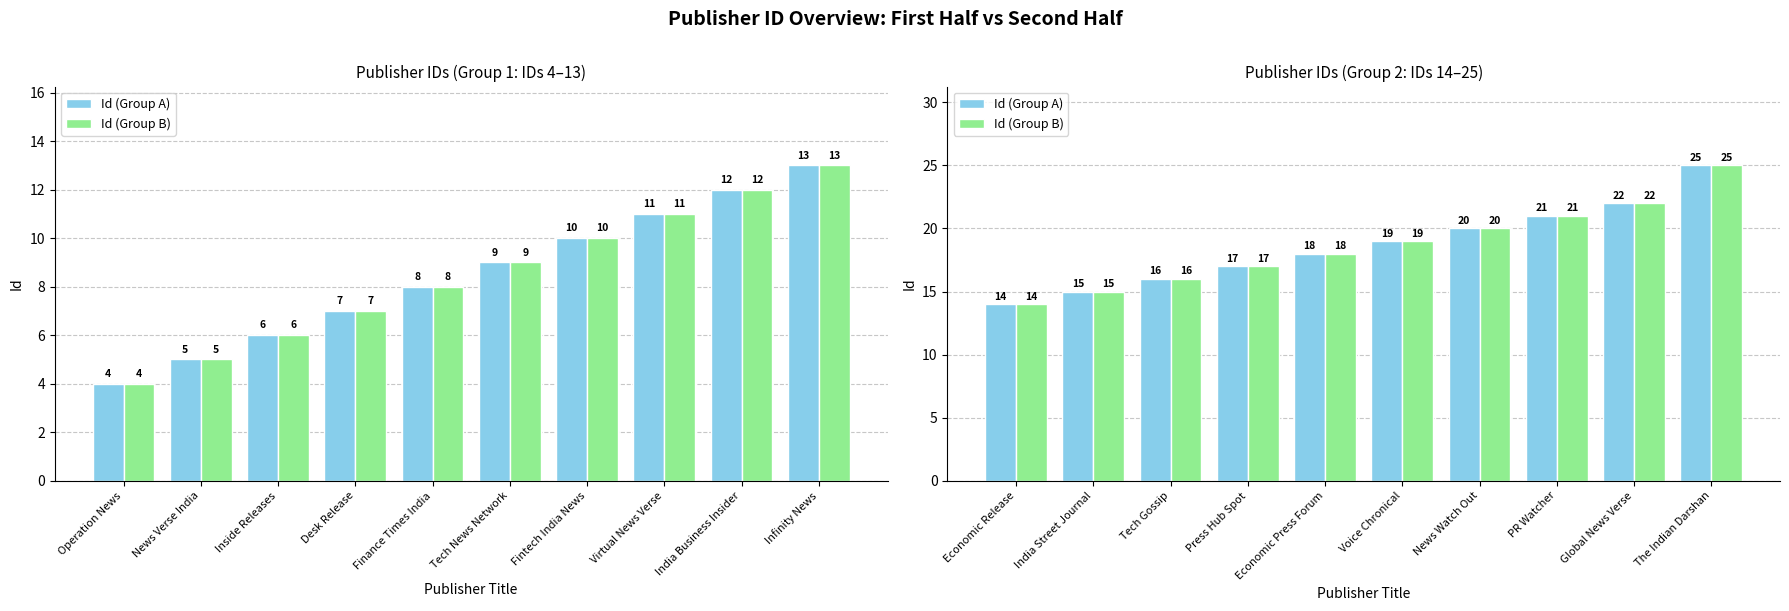

How many bars are there in each group?

2